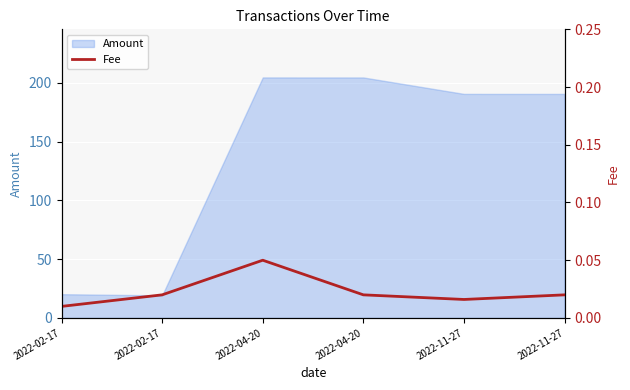

True or false: there are more than 2 points higher than both neighbors.

False